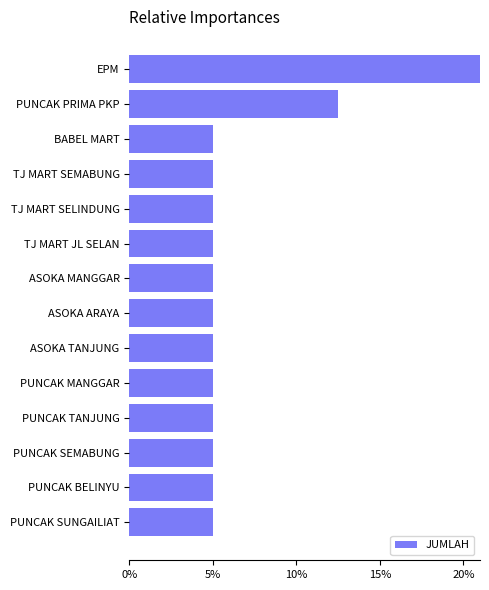

Read the value at TJ MART SELINDUNG.

5.0